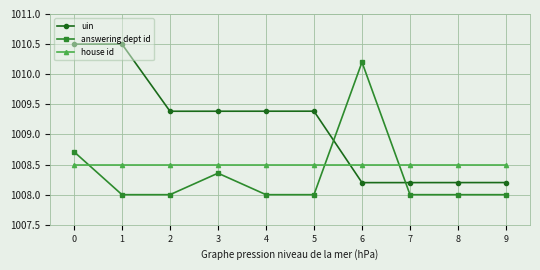

What is the maximum value shown in the chart?

1010.5